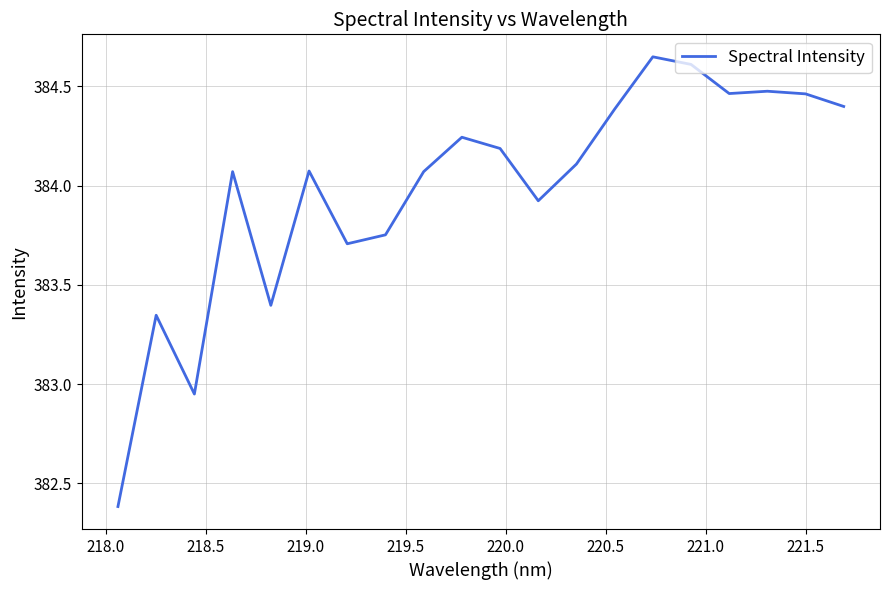

What is the difference between the maximum and minimum values?

2.3